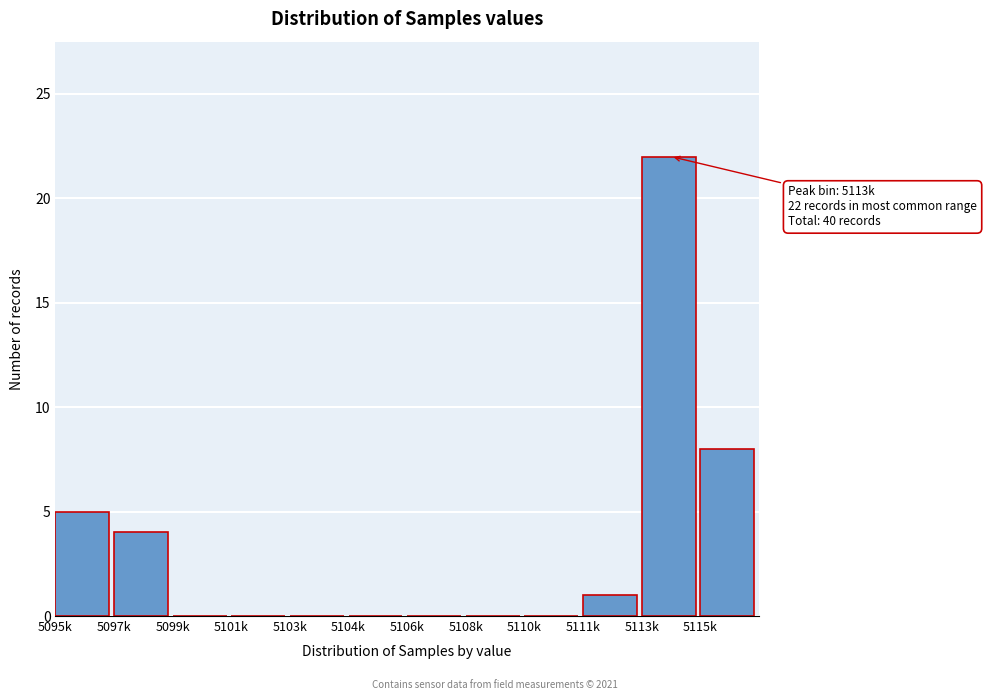

Reading left to right, transcribe all the data shown in this chart.

5095k=5	5097k=4	5099k=0	5101k=0	5103k=0	5104k=0	5106k=0	5108k=0	5110k=0	5111k=1	5113k=22	5115k=8